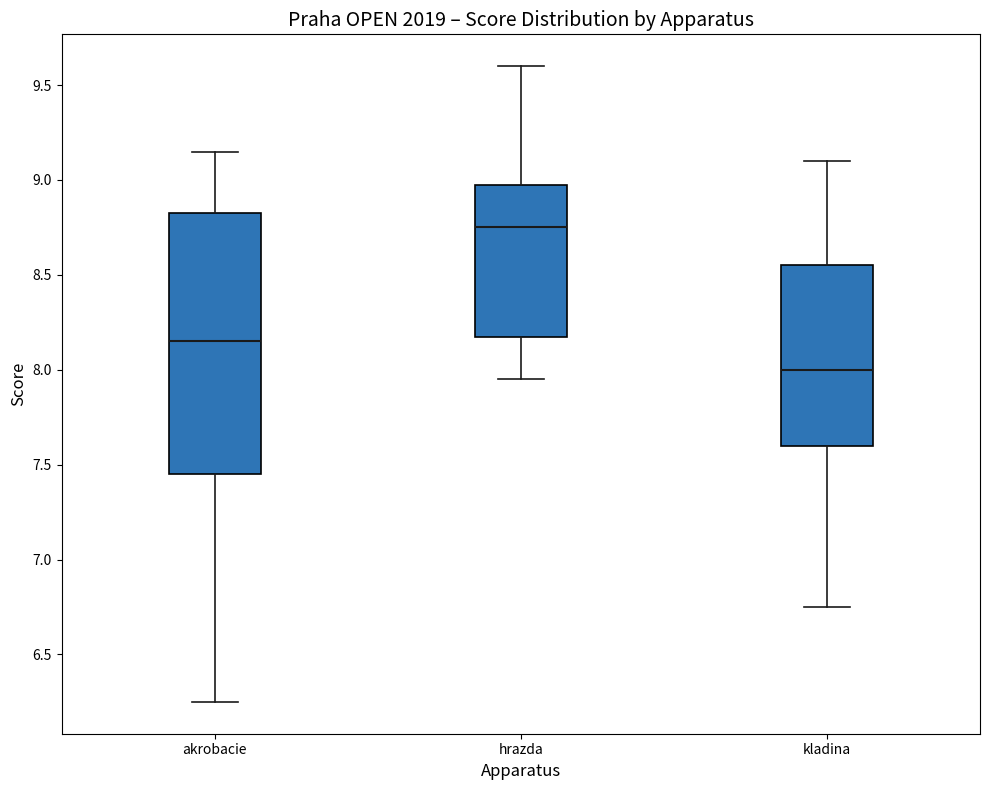

Which box's median line is the highest?

hrazda